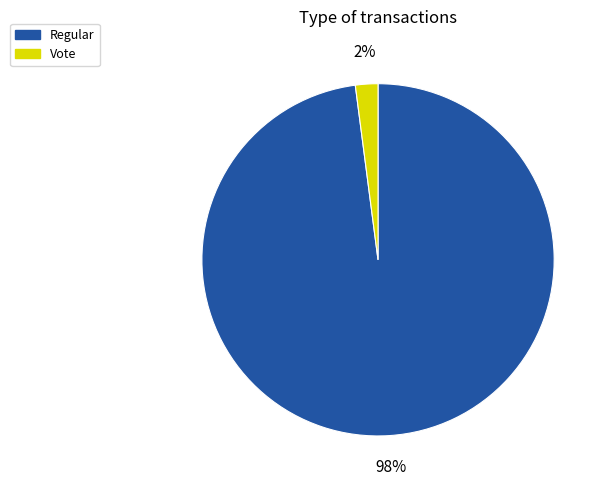

How many slices are in this pie chart?

2